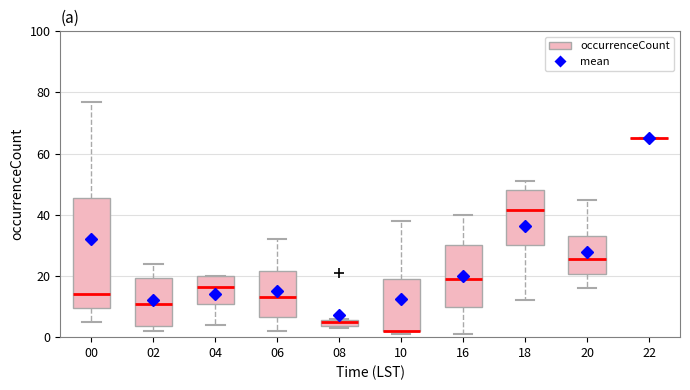

Comparing the boxes themselves (not the whiskers), which one is the tallest?

00